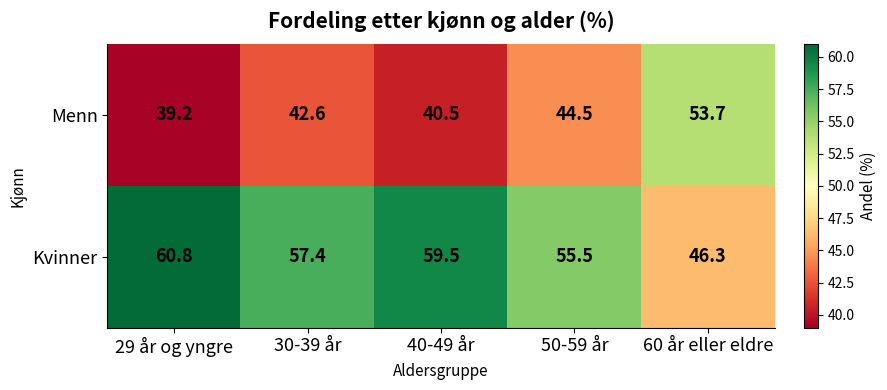

Rank the series at 60 år eller eldre from lowest to highest value.

Kvinner, Menn